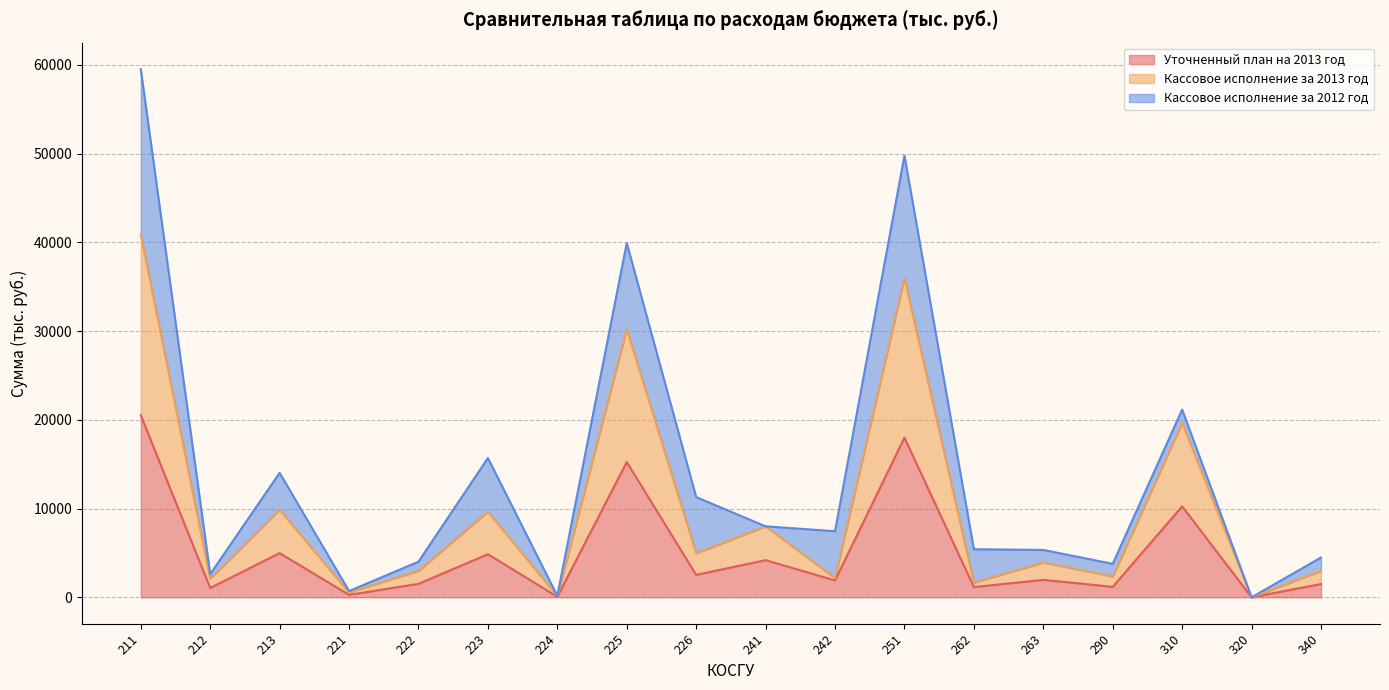

True or false: Кассовое исполнение за 2013 год and Уточненный план на 2013 год cross at least once.

False